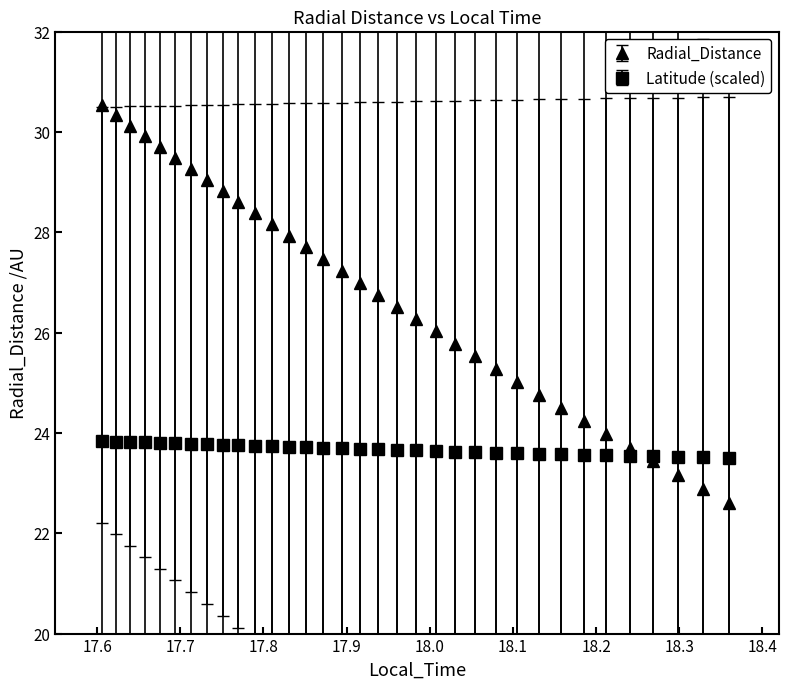

Which series has the largest total across all categories?

Radial_Distance